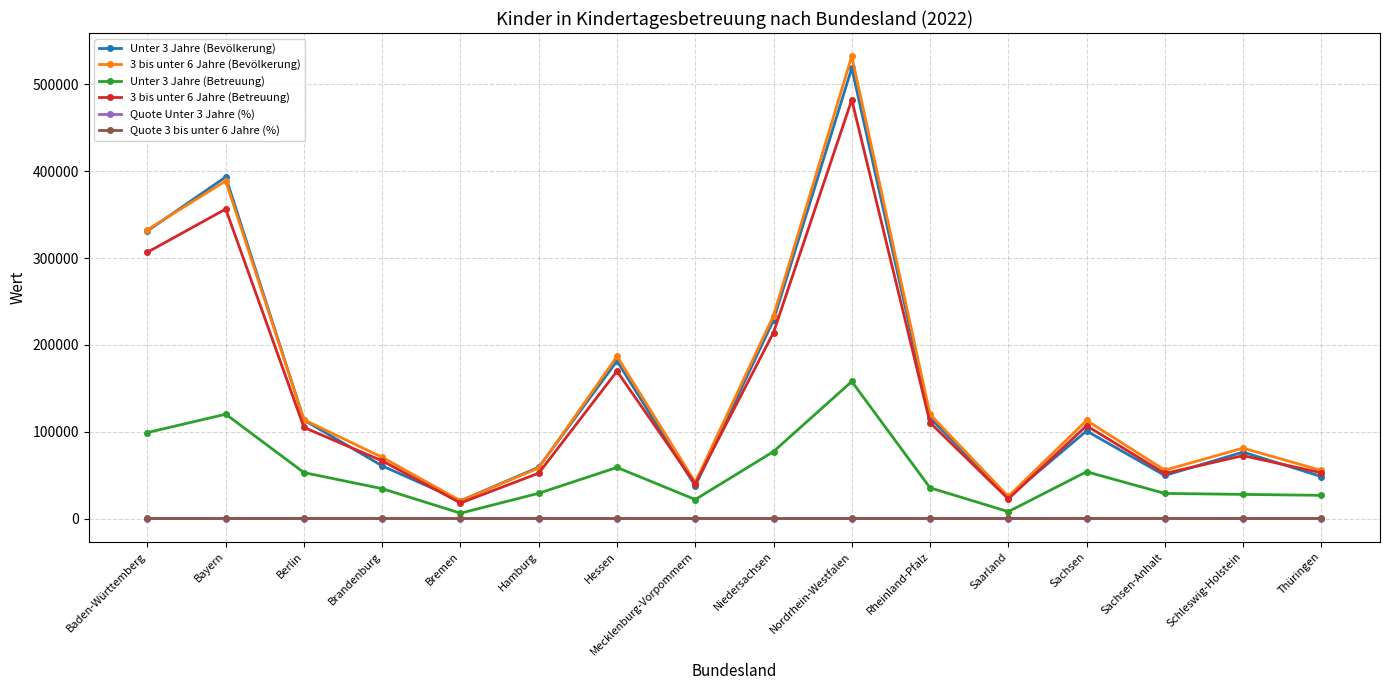

True or false: Unter 3 Jahre (Bevölkerung) has a value of 80469.2 at Sachsen-Anhalt.

False